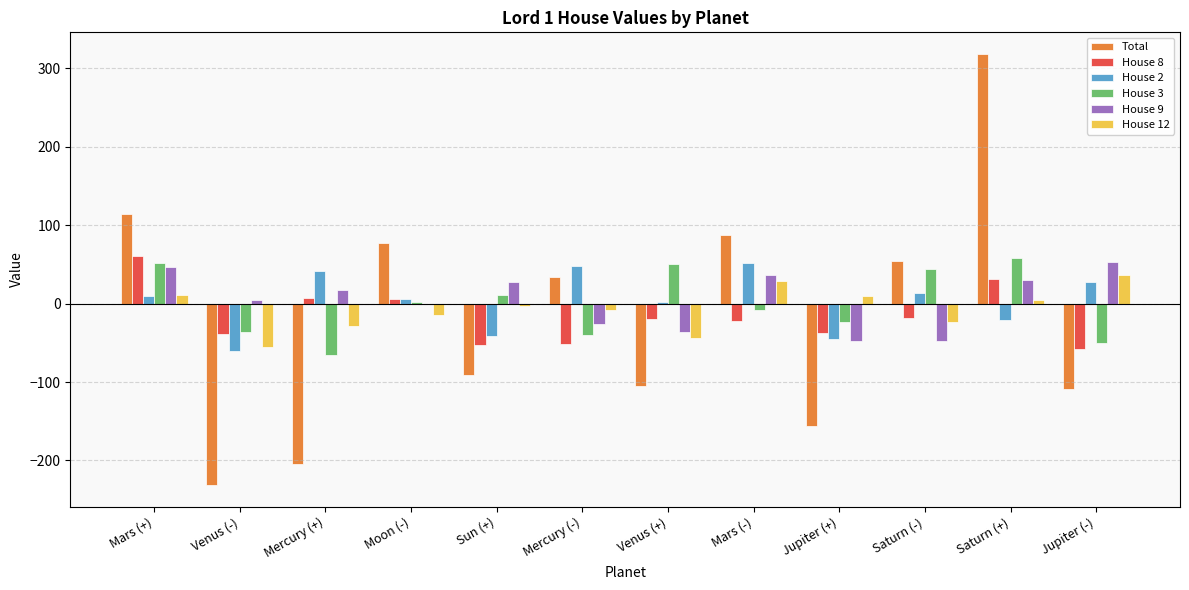

At which category is the sum across all series the highest?

Saturn (+)